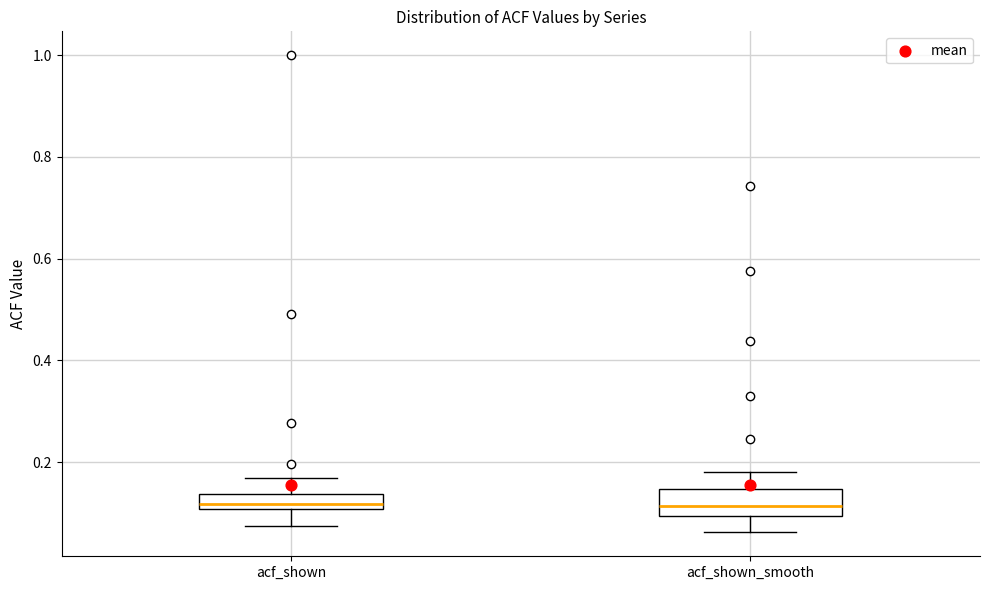

Where does the upper whisker of the box for acf_shown_smooth end on the y-axis? The values are not printed on the chart, so give them approximately, as read against the axis.

0.18